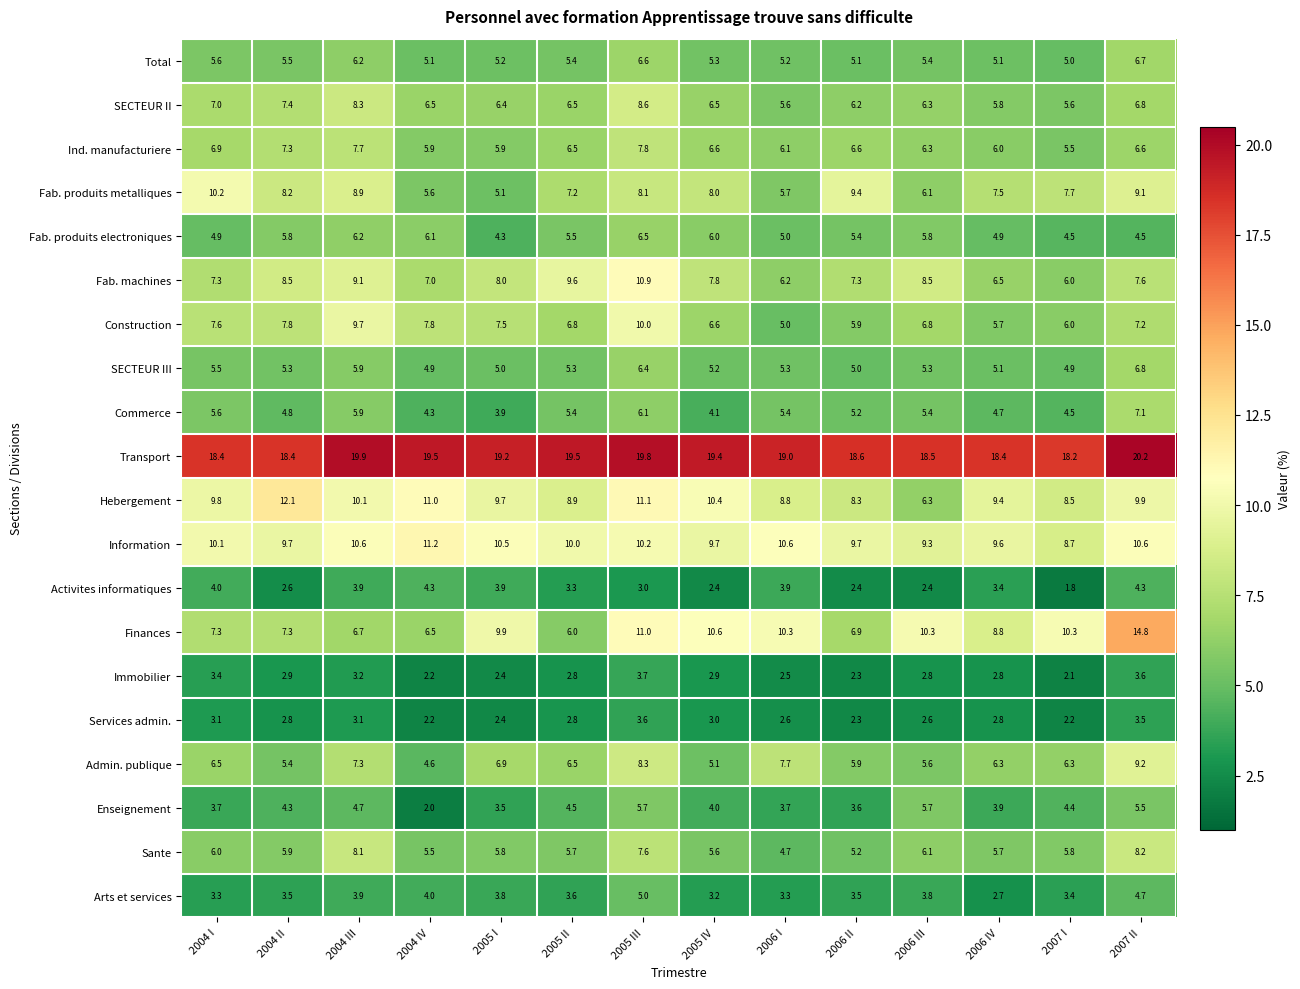

Which series changed the most between 2006 II and 2006 III?

Finances